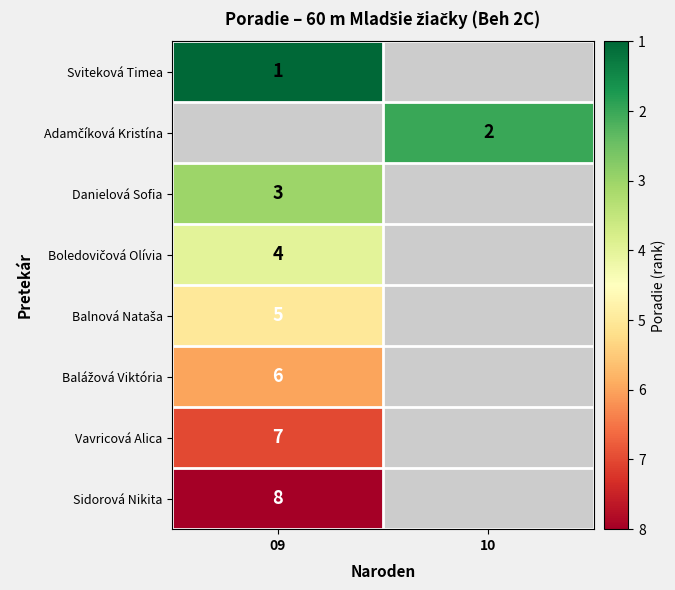

The Danielová Sofia series shows 3 at 09. True or false?

True